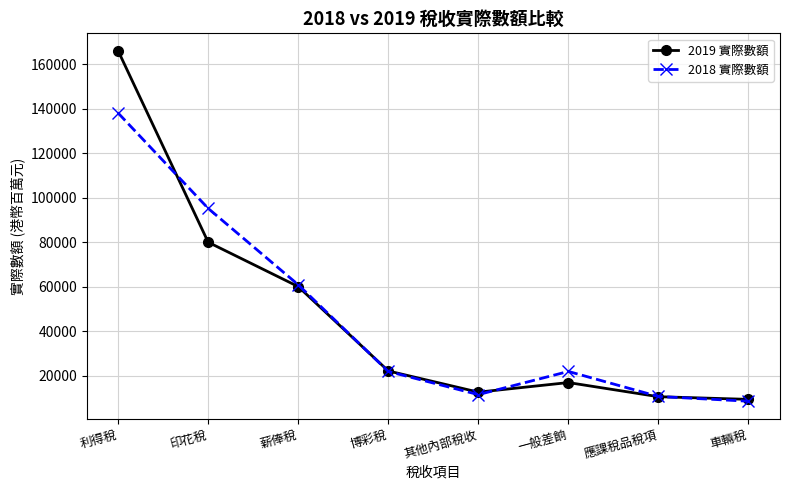

What is the total value across all series at 車輛稅?

18026